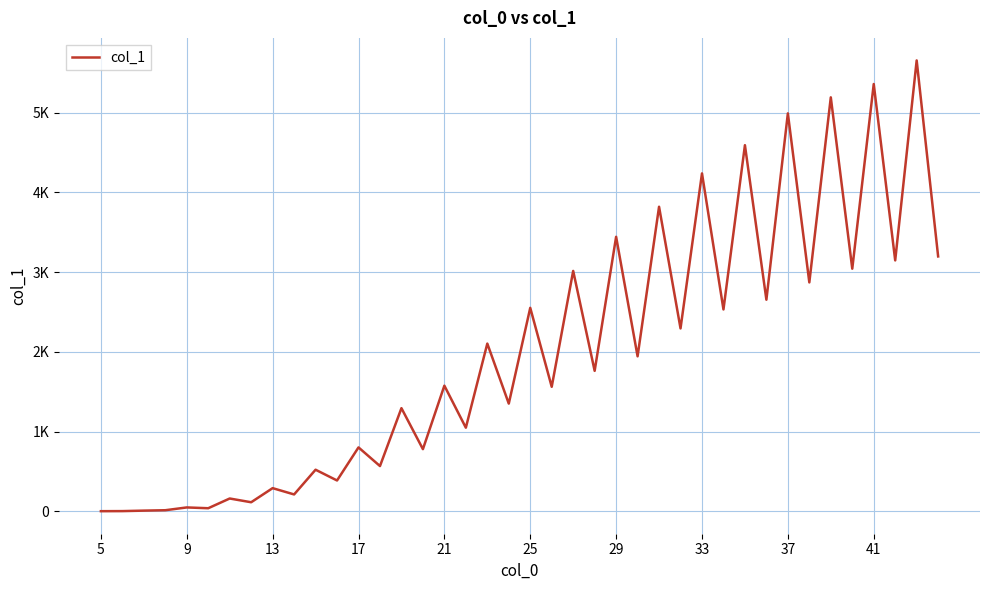

What is the difference between the second highest and minimum values?

5357